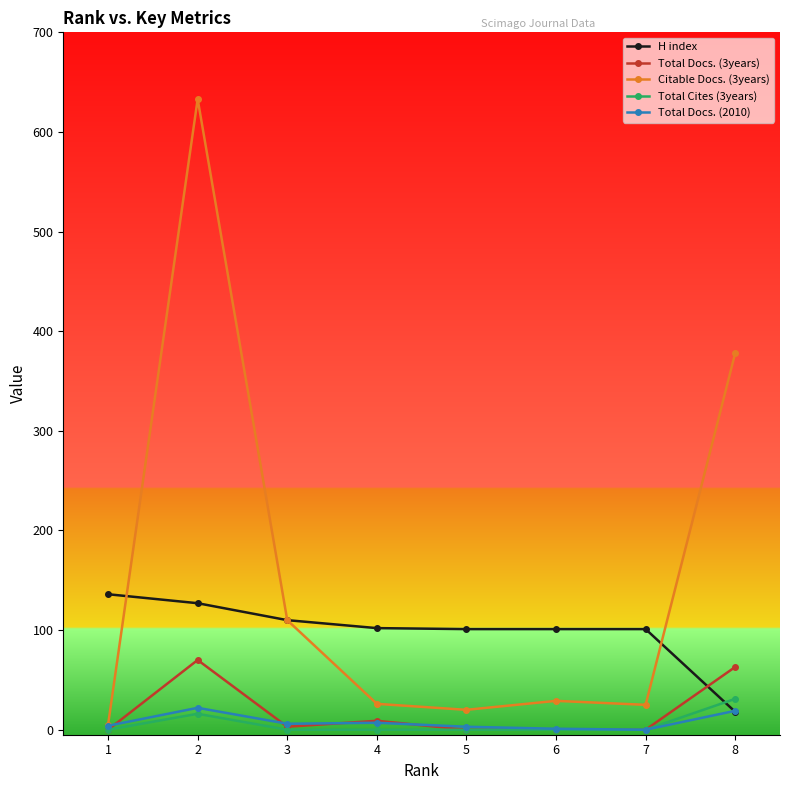

Which series has the widest spread of values?

Citable Docs. (3years)